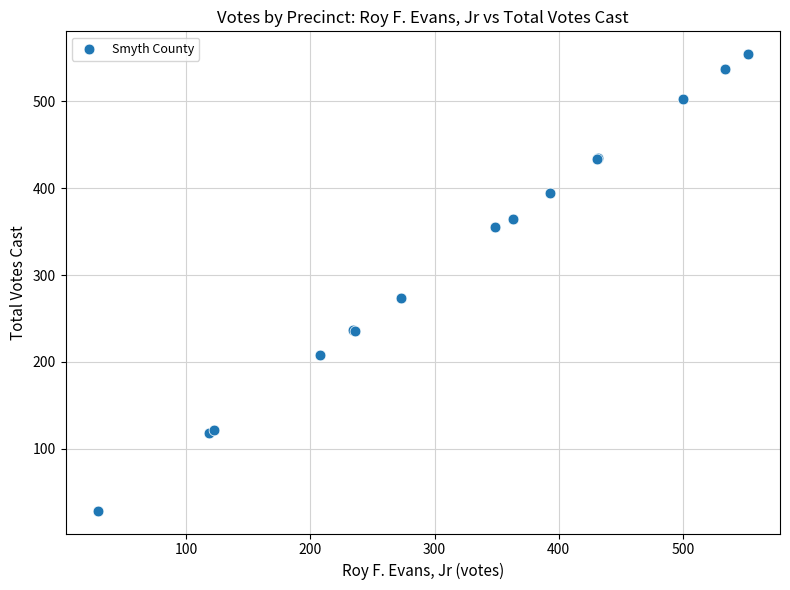

What Y value in the scatter plot is closest to 291?

274